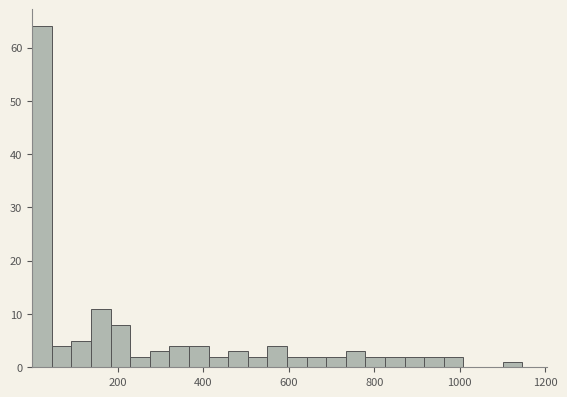

Read against the x-axis, roughly where is the centre of the tallest bar?

20